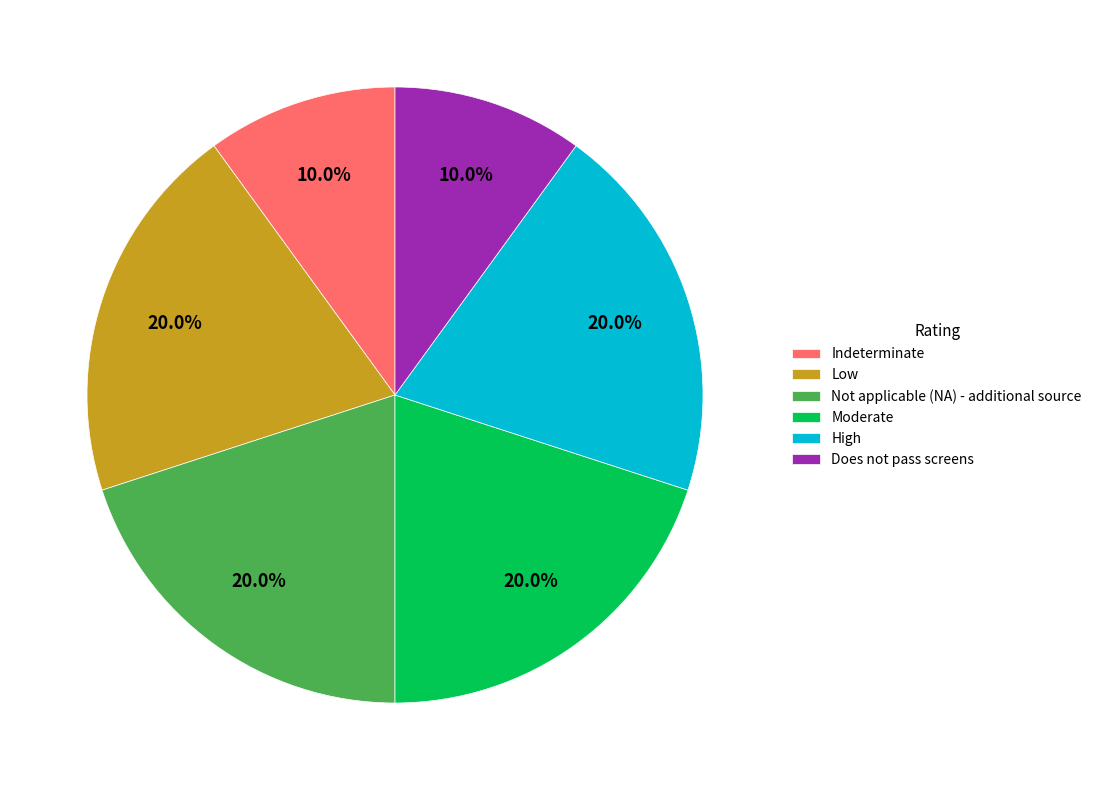

How many segments does this pie chart have?

6